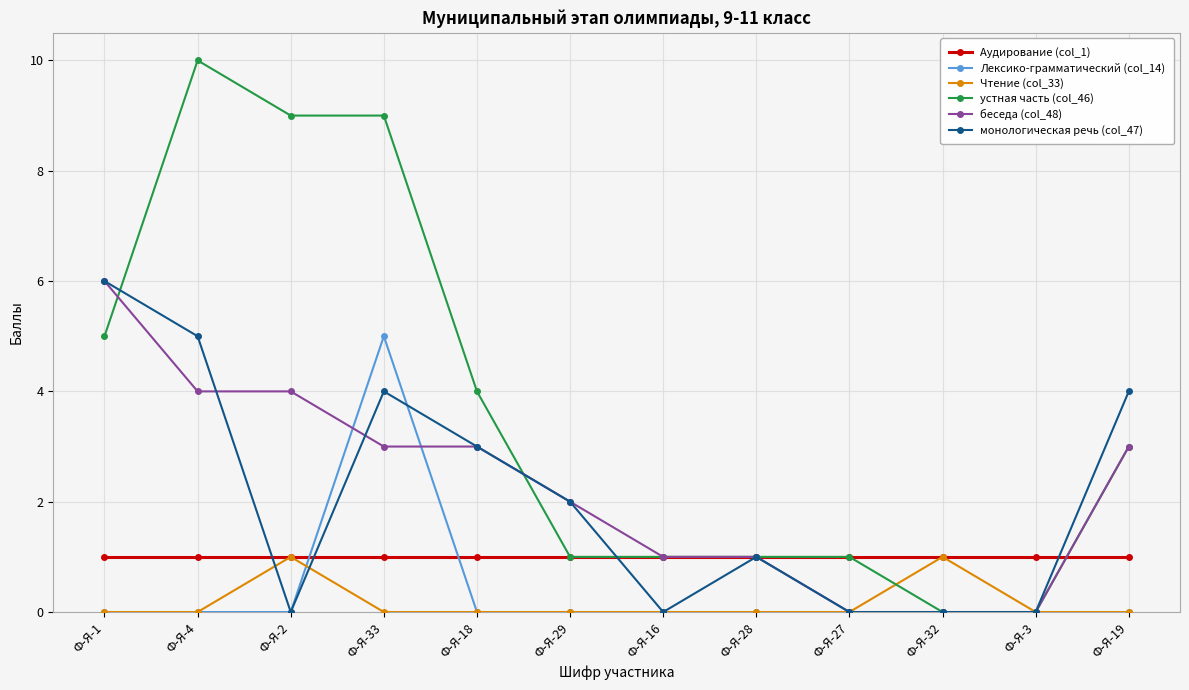

Reading left to right, list all the values displayed in this chart.

Аудирование (col_1): 1	1	1	1	1	1	1	1	1	1	1	1
Лексико-грамматический (col_14): 0	0	0	5	0	0	0	0	0	0	0	0
Чтение (col_33): 0	0	1	0	0	0	0	0	0	1	0	0
устная часть (col_46): 5	10	9	9	4	1	1	1	1	0	0	3
беседа (col_48): 6	4	4	3	3	2	1	1	0	0	0	3
монологическая речь (col_47): 6	5	0	4	3	2	0	1	0	0	0	4